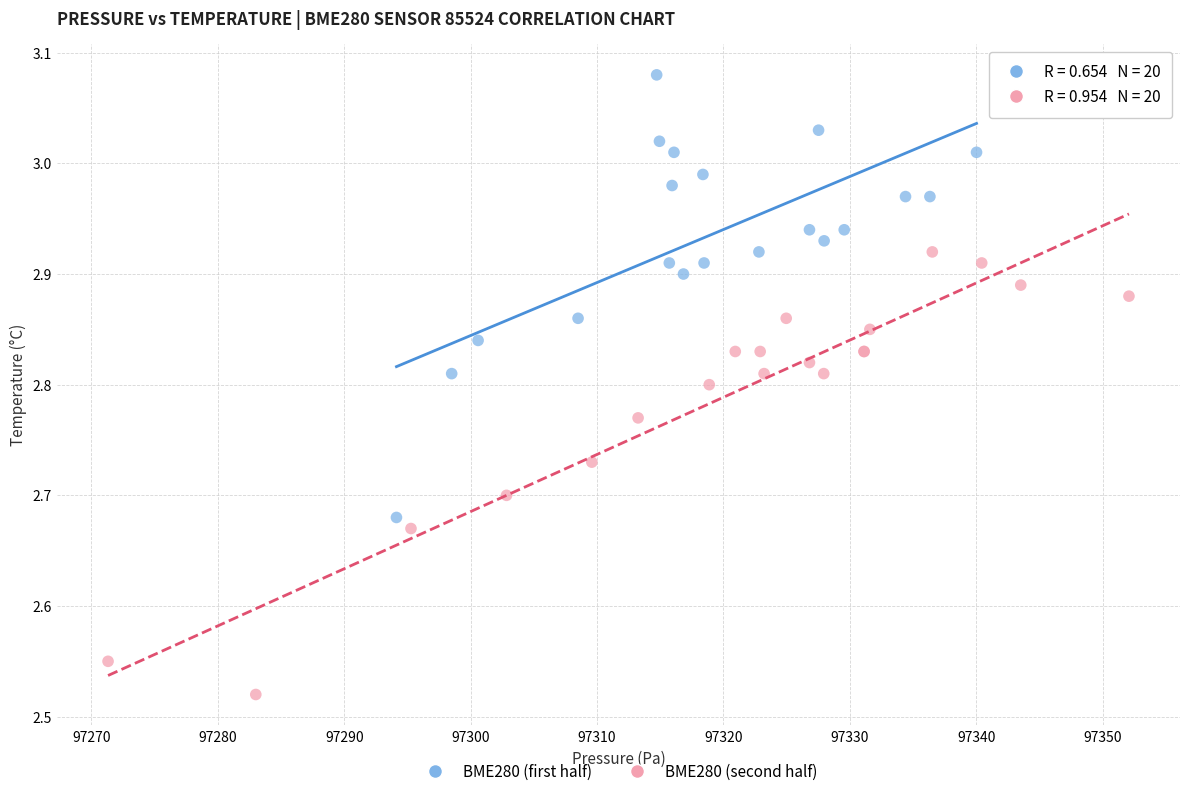

Which series contains the lowest Y value?

BME280 (second half)